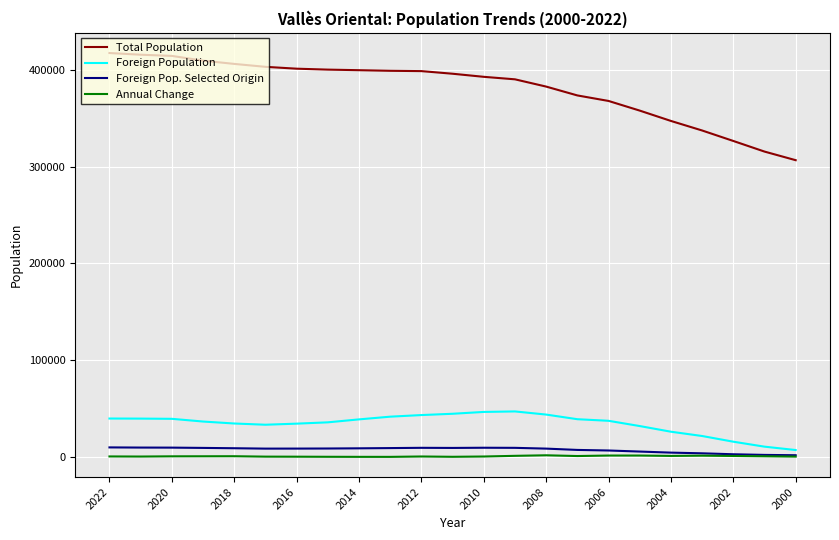

What is the highest value of the Foreign Population series?

46742